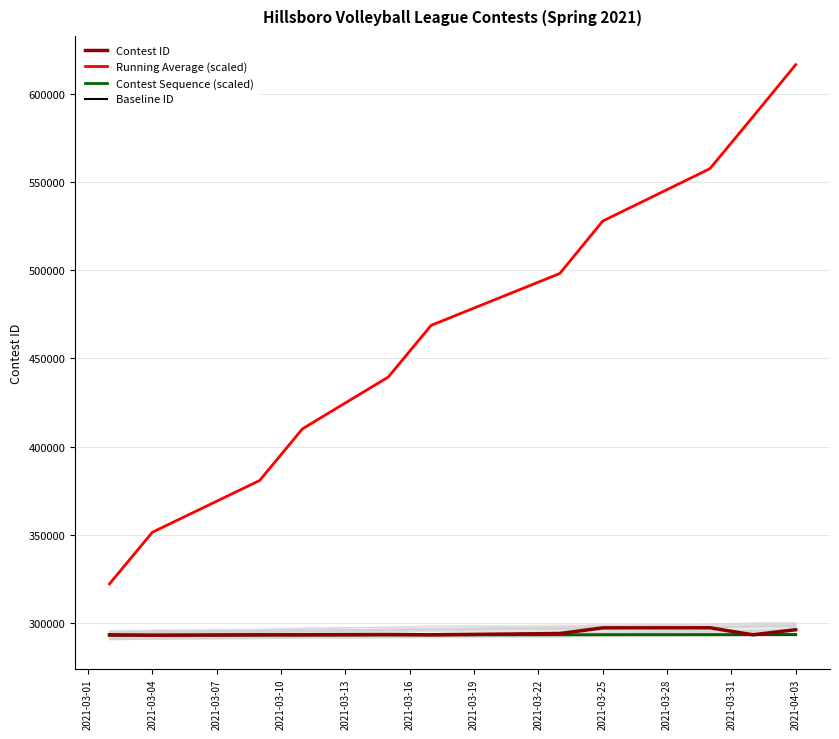

Which series has the largest range (max minus min)?

Running Average (scaled)